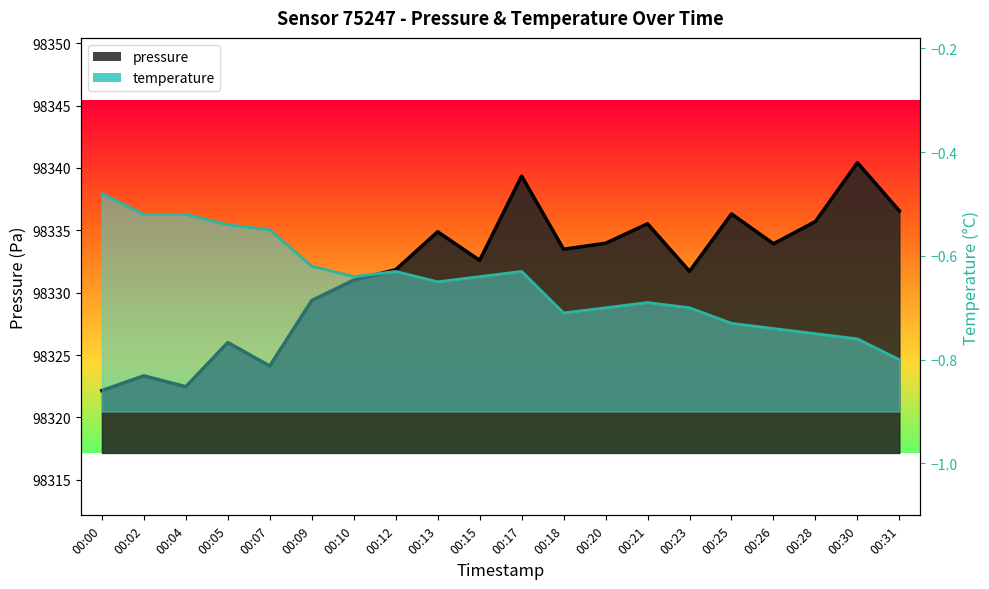

What are all the series names shown in the legend?

pressure, temperature